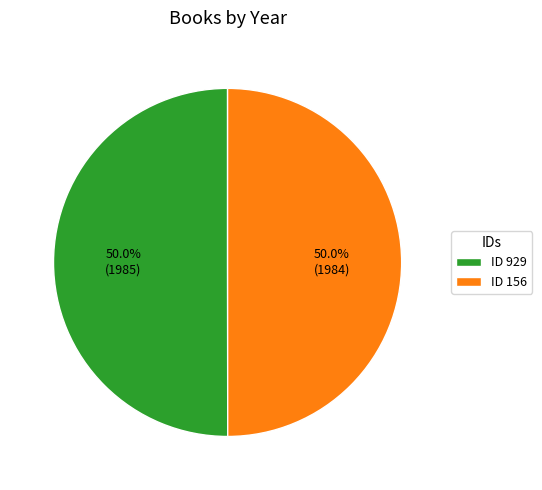

Approximately how many times larger is the value at ID 156 compared to ID 929?

1.0